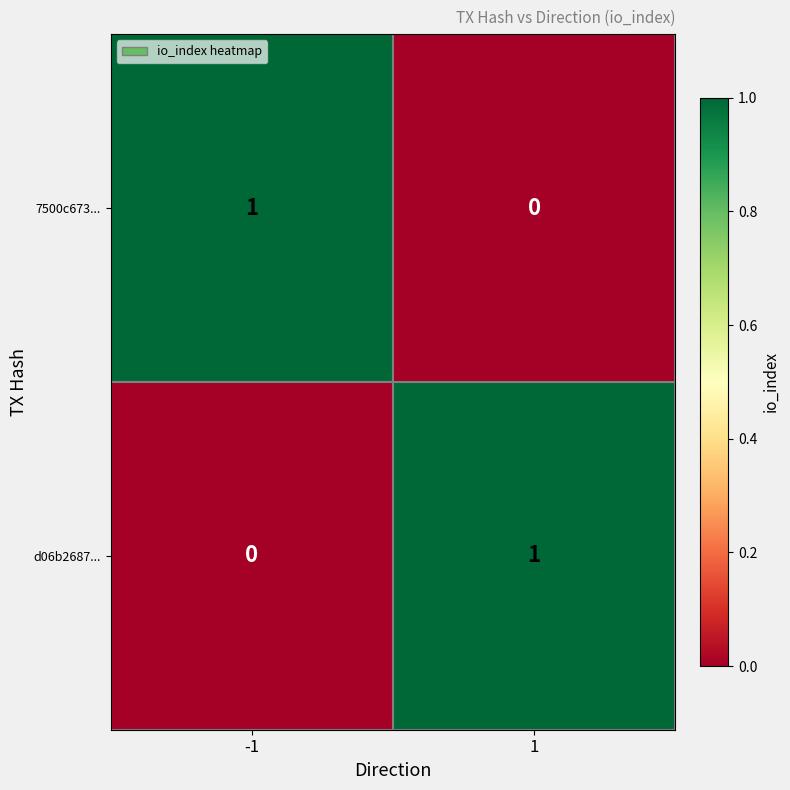

What is the total value across all series at 1?

1